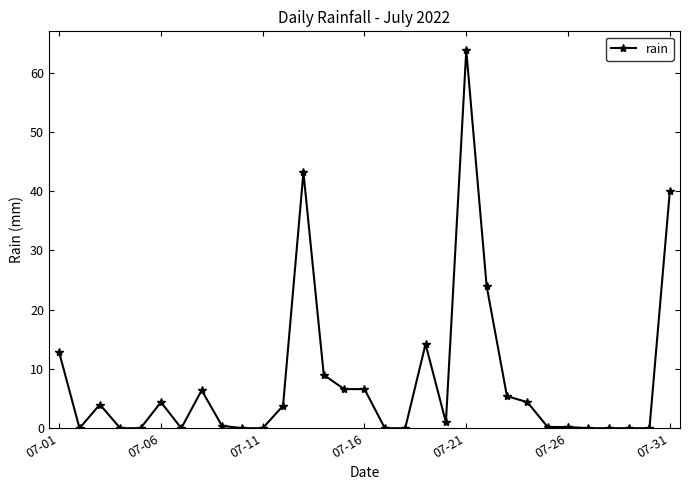

What is the value of the 3rd point from the left?

4.0